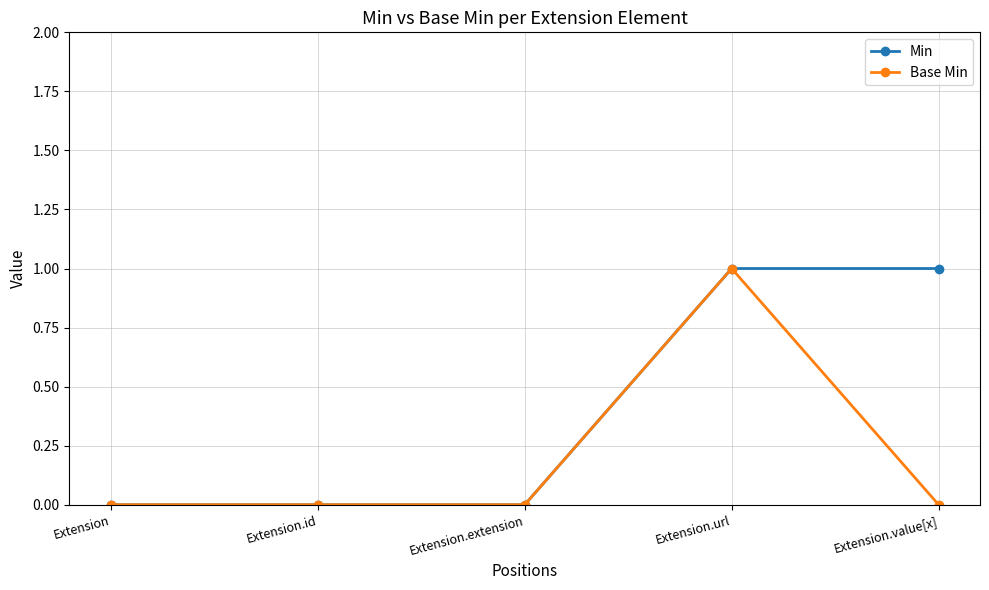

Does the chart display data point markers on the line(s)?

Yes